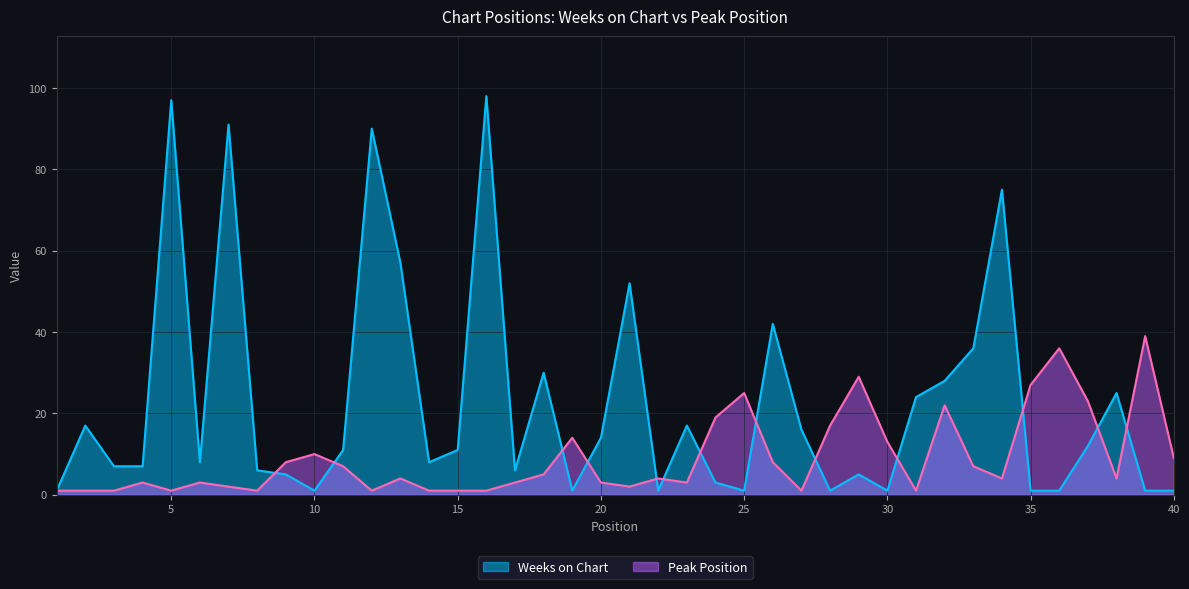

List the series in order of their overall mean, highest first.

Weeks on Chart, Peak Position